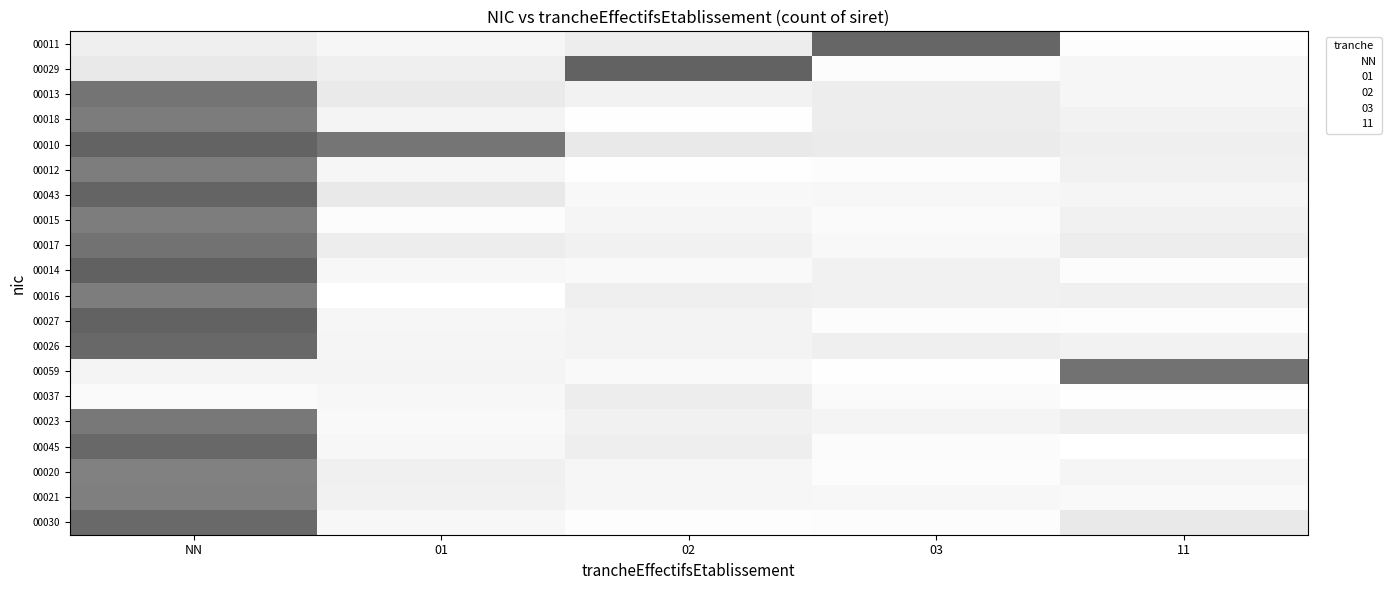

What is the sum of all 00029 values?

1.9